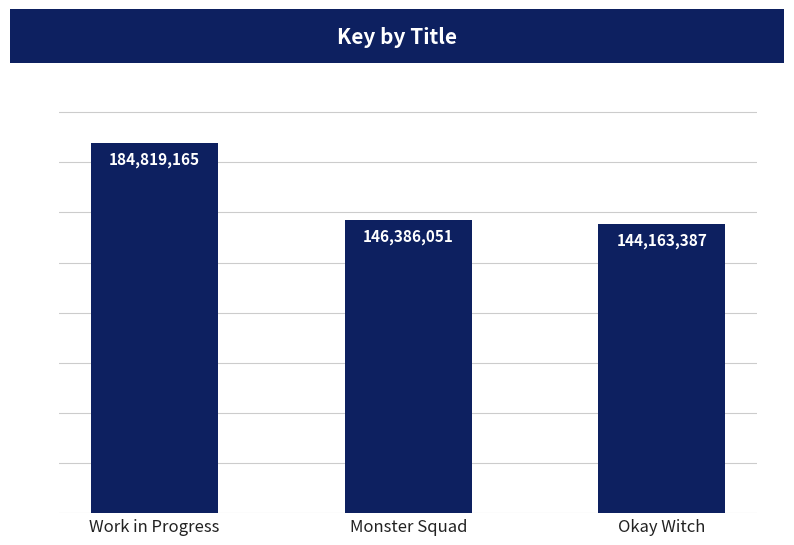

Is it true that the value at Work in Progress is 184819165?

True